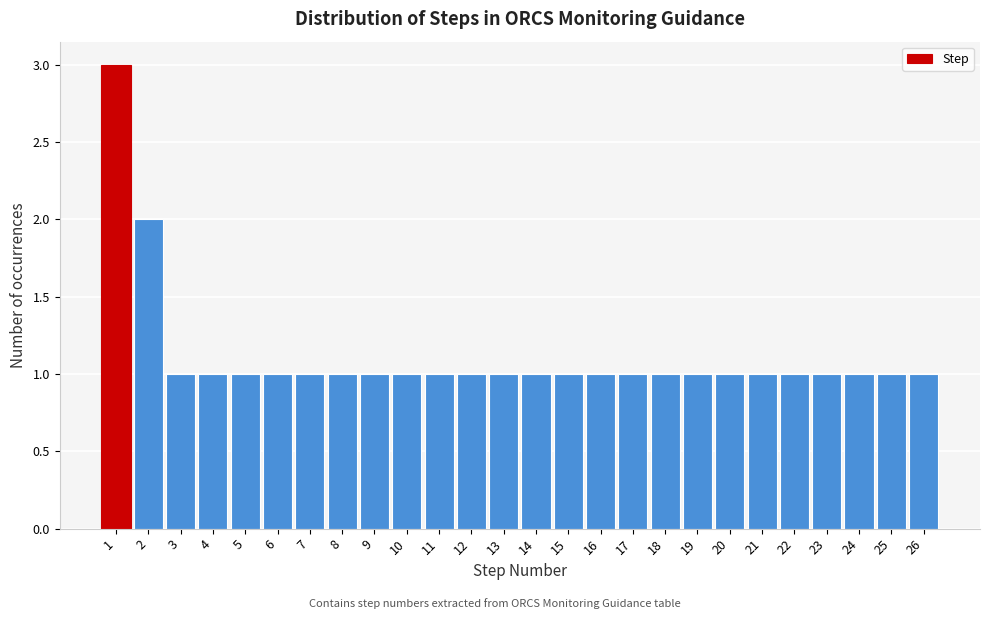

Reading left to right, transcribe this chart: for each bar, give the range it covers on the x-axis and its height. The values are not printed on the chart, so give them approximately, as read against the axis.

0.5 to 1.5: 3
1.5 to 2.5: 2
2.5 to 3.5: 1
3.5 to 4.5: 1
4.5 to 5.5: 1
5.5 to 6.5: 1
6.5 to 7.5: 1
7.5 to 8.5: 1
8.5 to 9.5: 1
9.5 to 10.5: 1
10.5 to 11.5: 1
11.5 to 12.5: 1
12.5 to 13.5: 1
13.5 to 14.5: 1
14.5 to 15.5: 1
15.5 to 16.5: 1
16.5 to 17.5: 1
17.5 to 18.5: 1
18.5 to 19.5: 1
19.5 to 20.5: 1
20.5 to 21.5: 1
21.5 to 22.5: 1
22.5 to 23.5: 1
23.5 to 24.5: 1
24.5 to 25.5: 1
25.5 to 26.5: 1